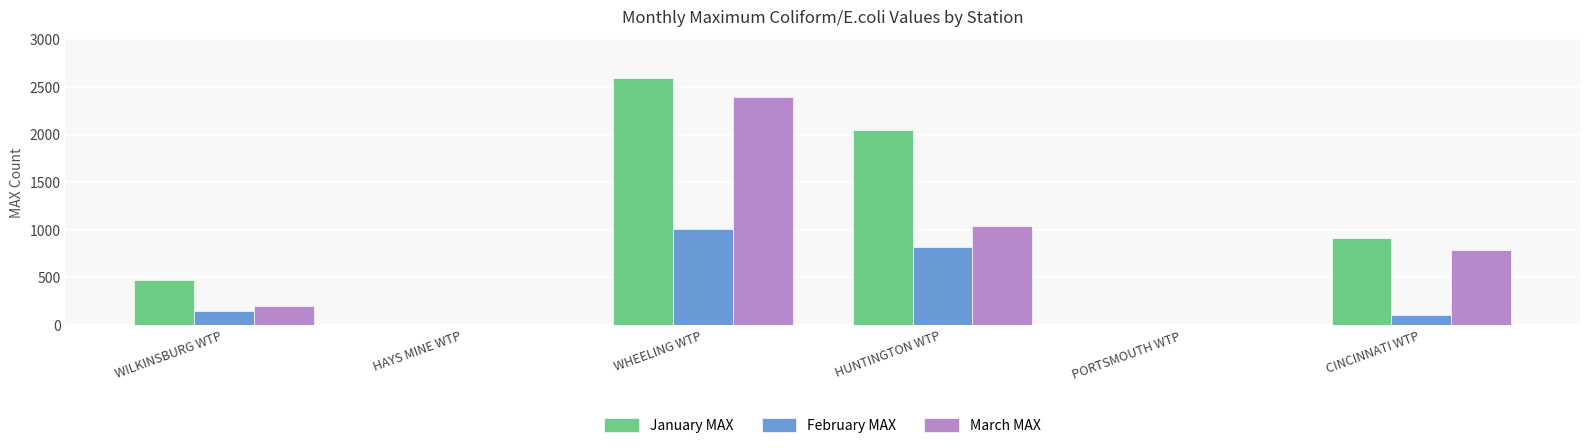

Where is March MAX nearest to the value 1200?

HUNTINGTON WTP